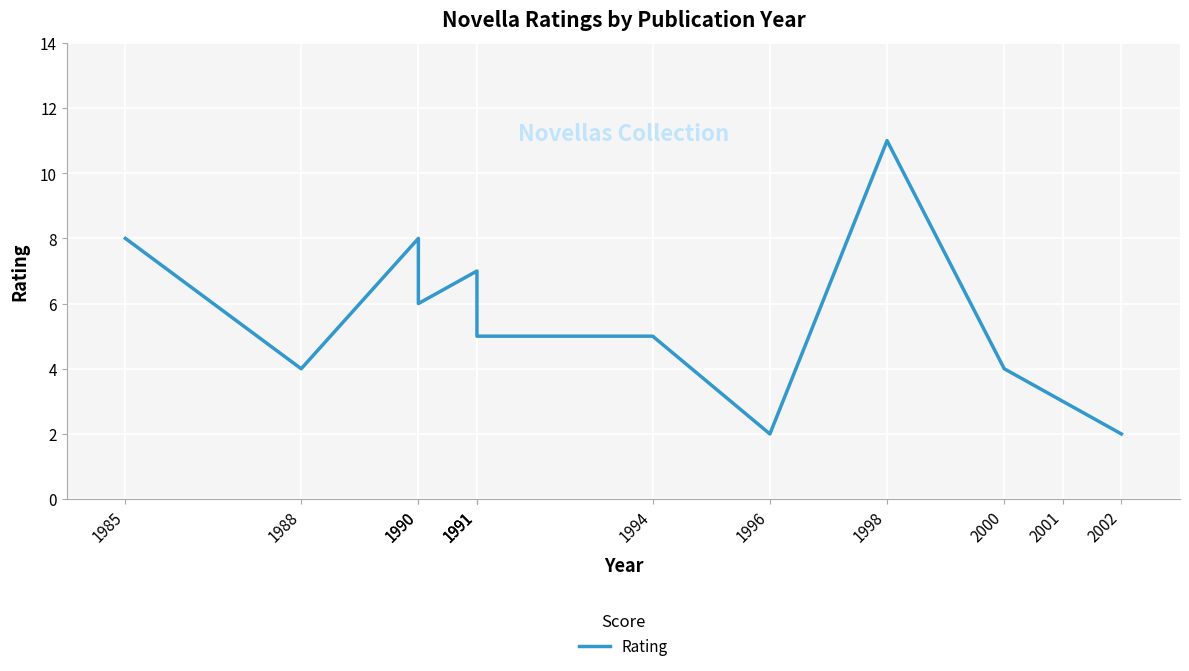

What is the ratio of the value at 2002 to the value at 1988?

0.5